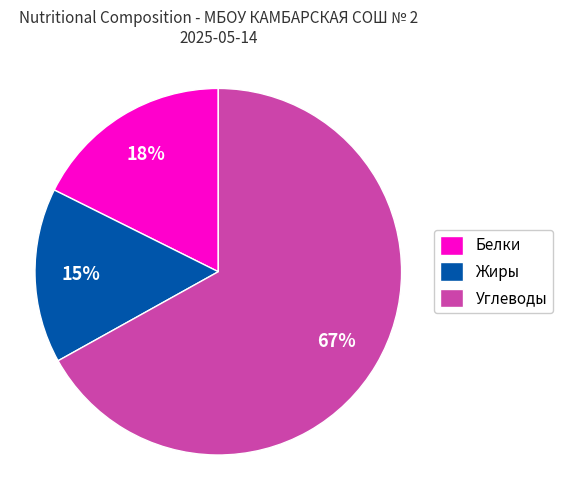

Which has a higher value, Углеводы or Белки?

Углеводы